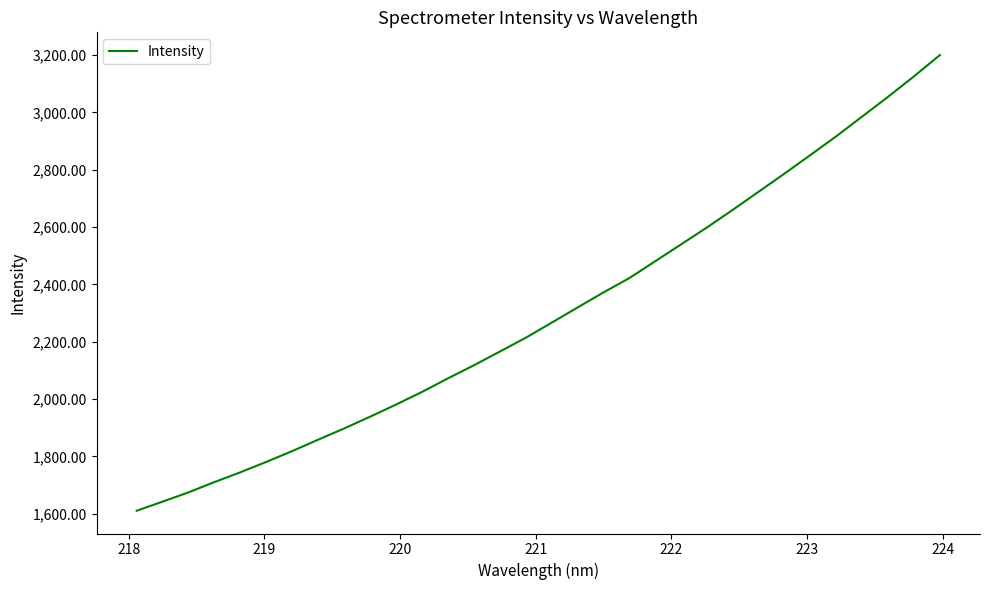

How many values are below 2266?

16